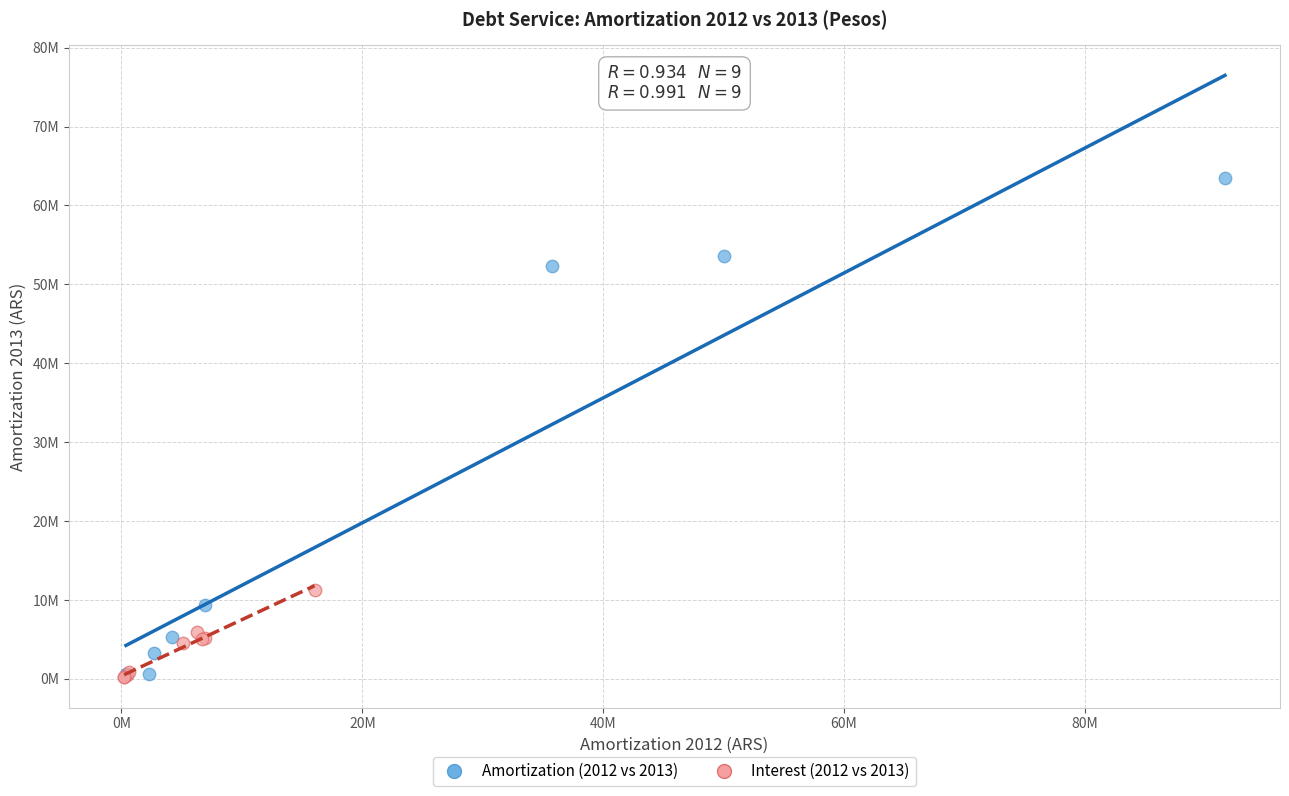

Which series reaches the maximum Y coordinate?

Amortization (2012 vs 2013)